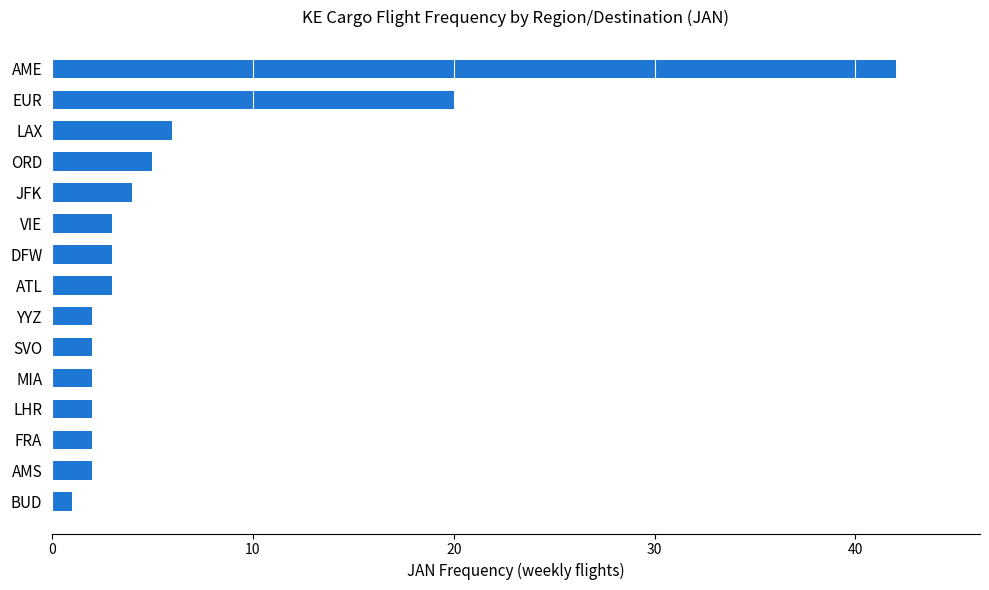

What is the maximum value shown in the chart?

42